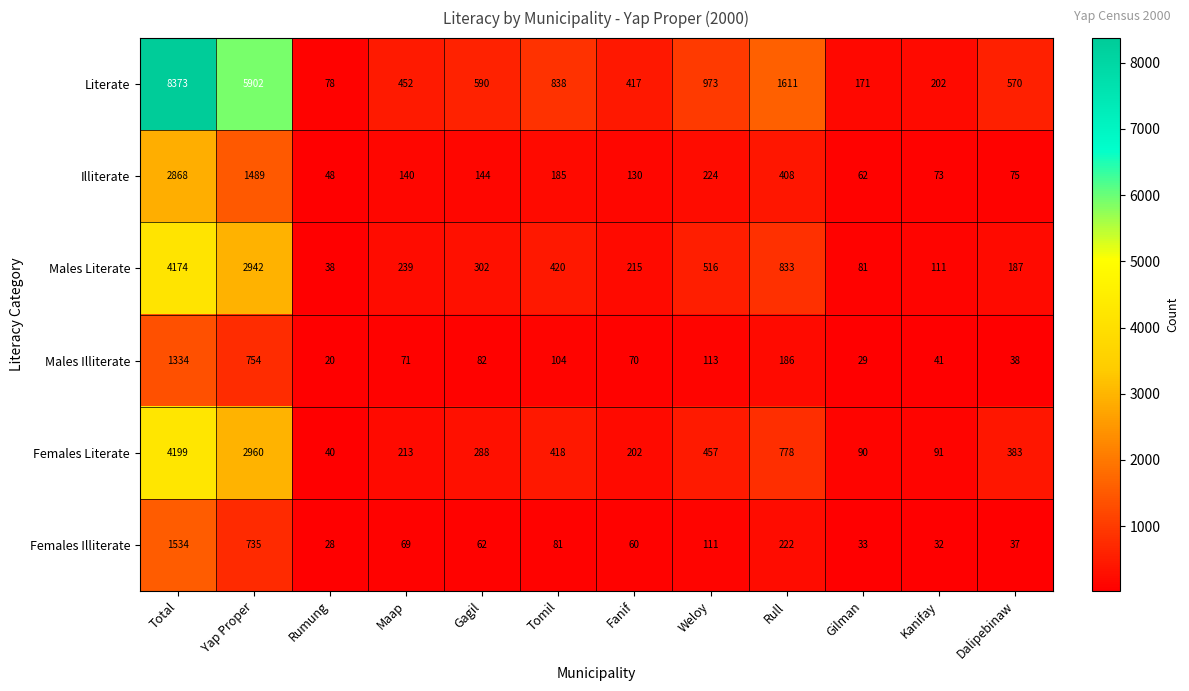

List the series in order of their peak value, lowest first.

Males Illiterate, Females Illiterate, Illiterate, Males Literate, Females Literate, Literate